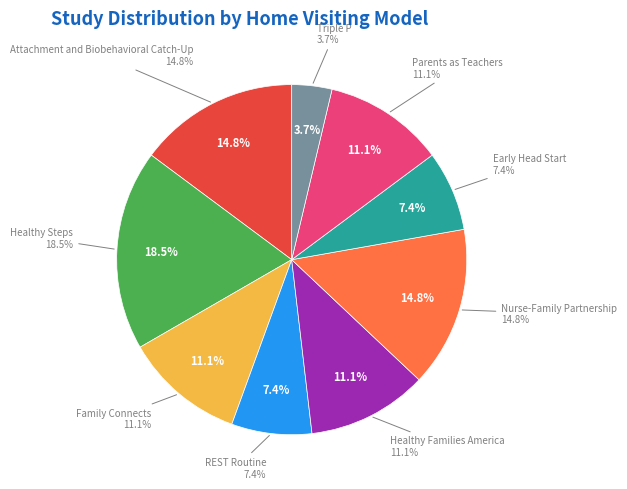

To the nearest percent, what is the combined percentage of Early Head Start and Nurse-Family Partnership?

22%